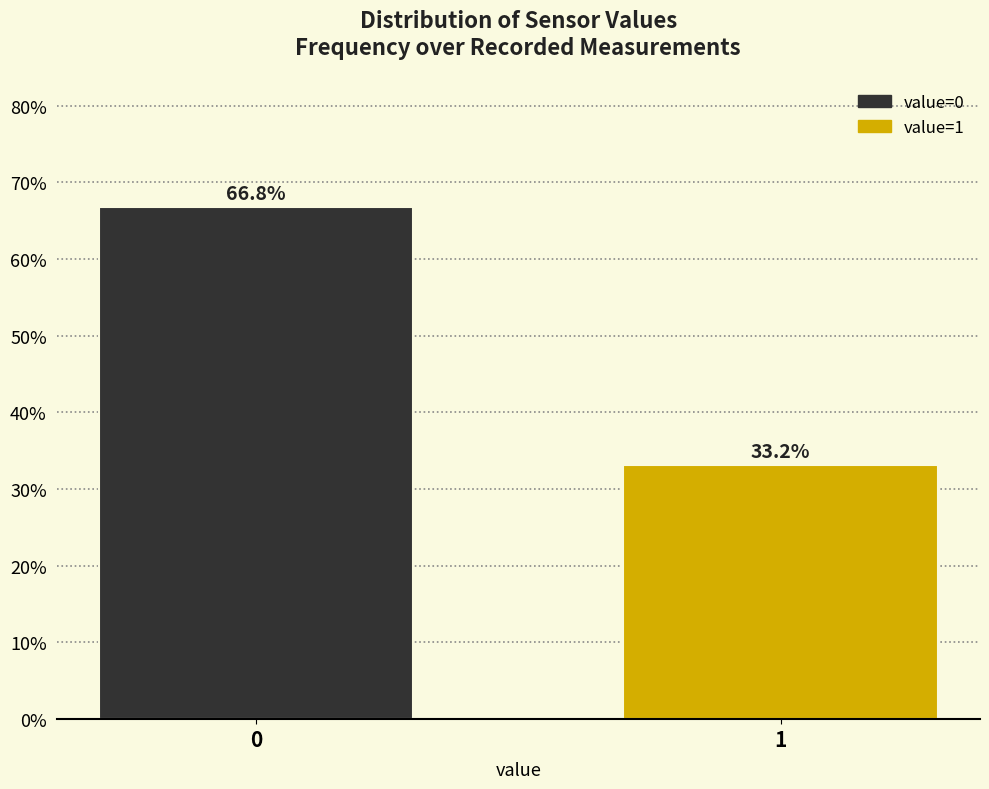

Reading left to right, list all the values displayed in this chart.

66.8	33.2